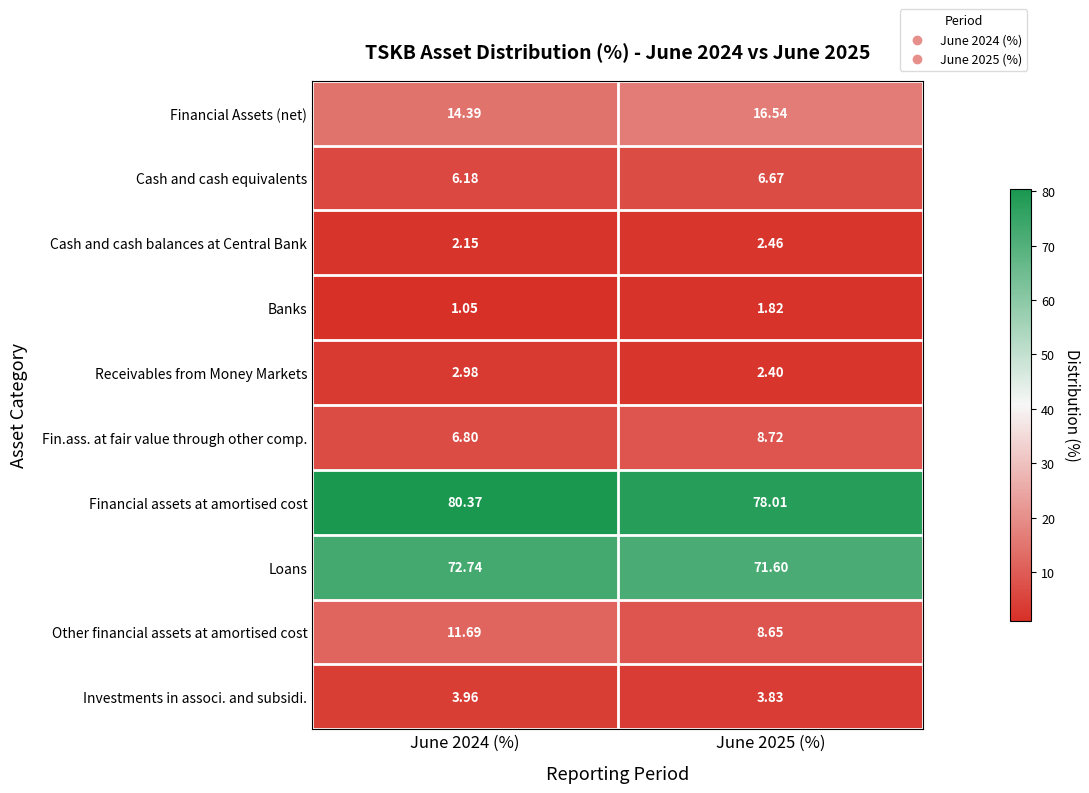

Is the value of Financial assets at amortised cost at June 2025 (%) greater than the value of Financial Assets (net) at June 2024 (%)?

Yes